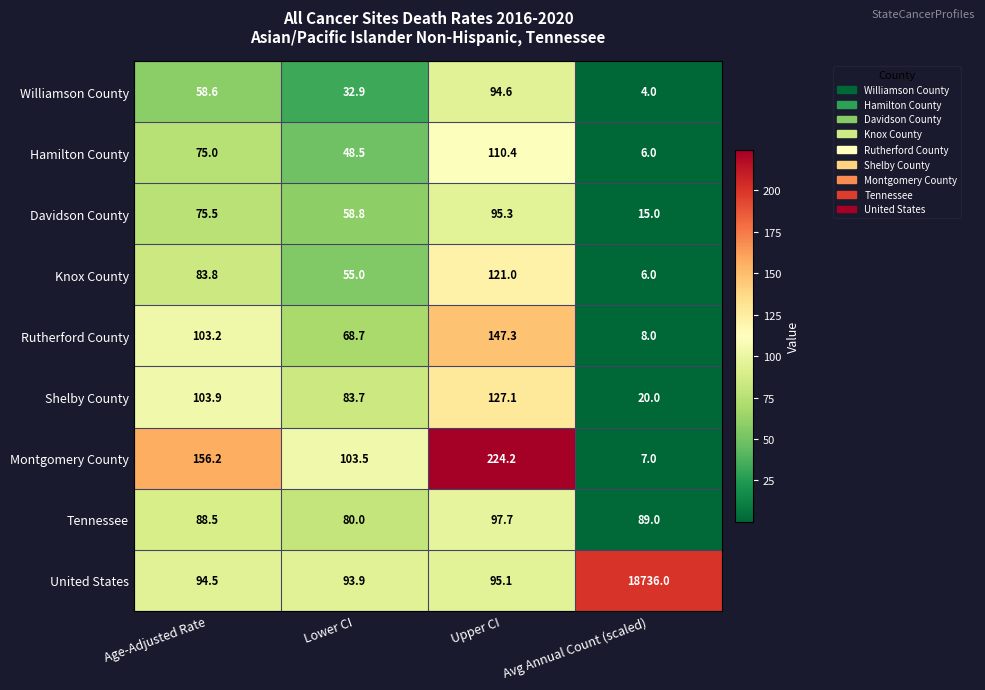

List the labels in order of Knox County value, smallest first.

Avg Annual Count (scaled), Lower CI, Age-Adjusted Rate, Upper CI